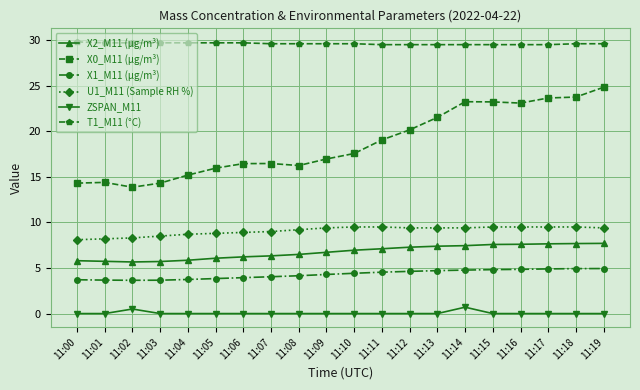

What is the value of the X2_M11 (μg/m³) point at the 10th from the left?

6.7